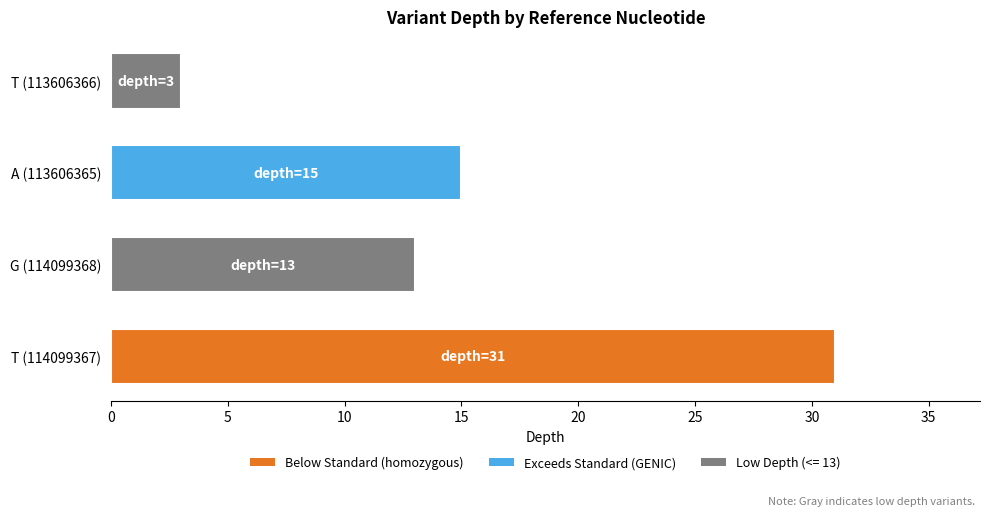

Which has a higher value, A (113606365) or T (113606366)?

A (113606365)